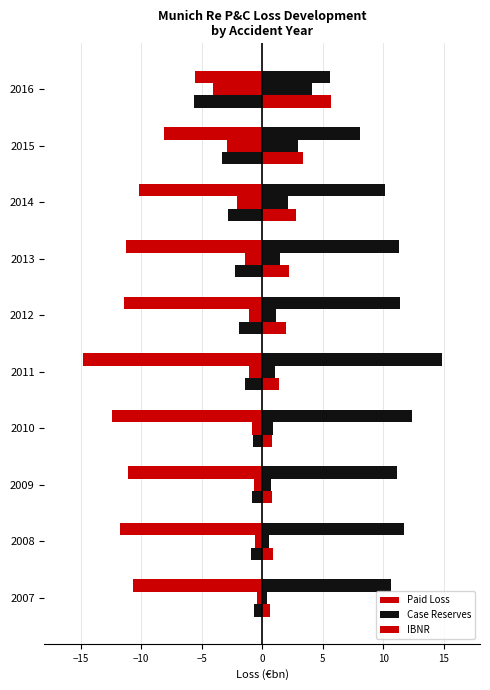

Which series has the largest range (max minus min)?

Paid Loss